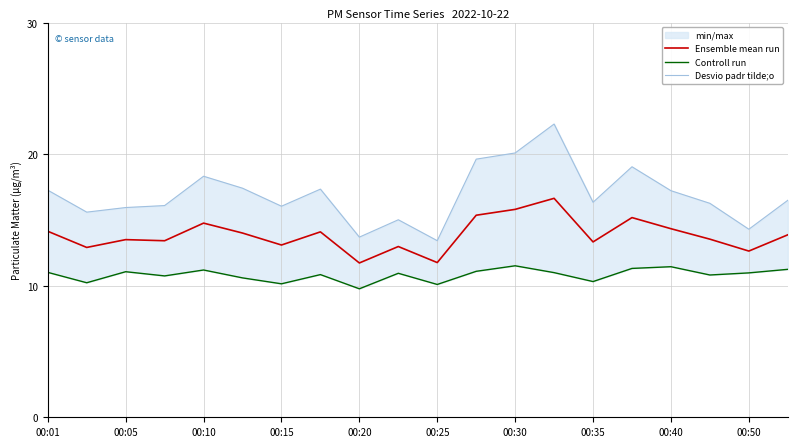

What is the highest value of the Desvio padr tilde;o series?

22.3